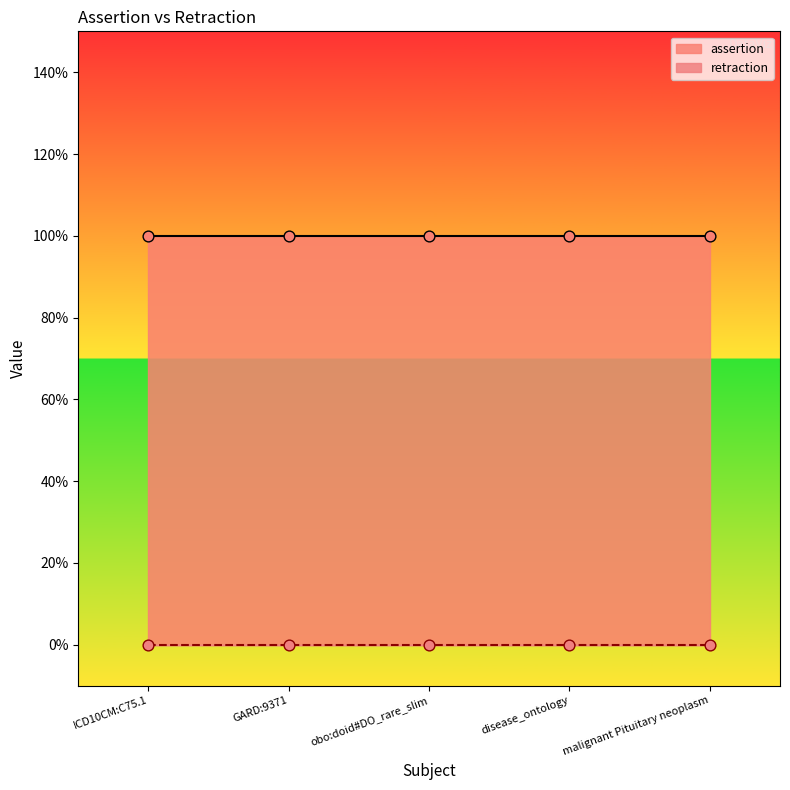

What are all the series names shown in the legend?

assertion, retraction